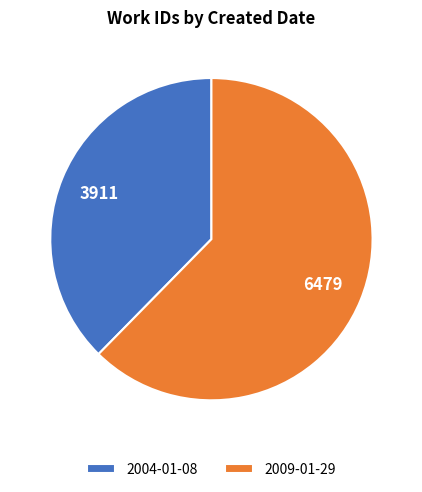

Count the number of slices in the pie.

2